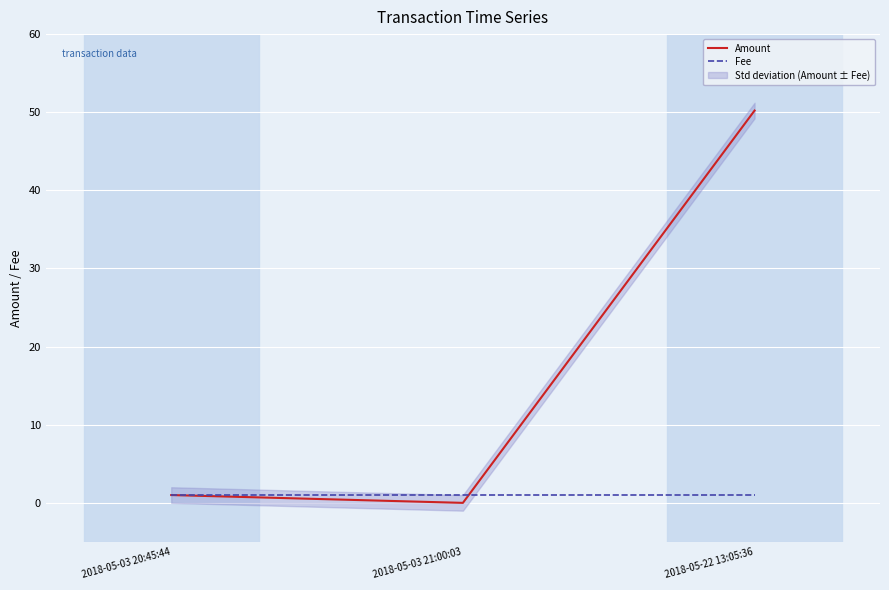

What is the sum of all Fee values?

3.0